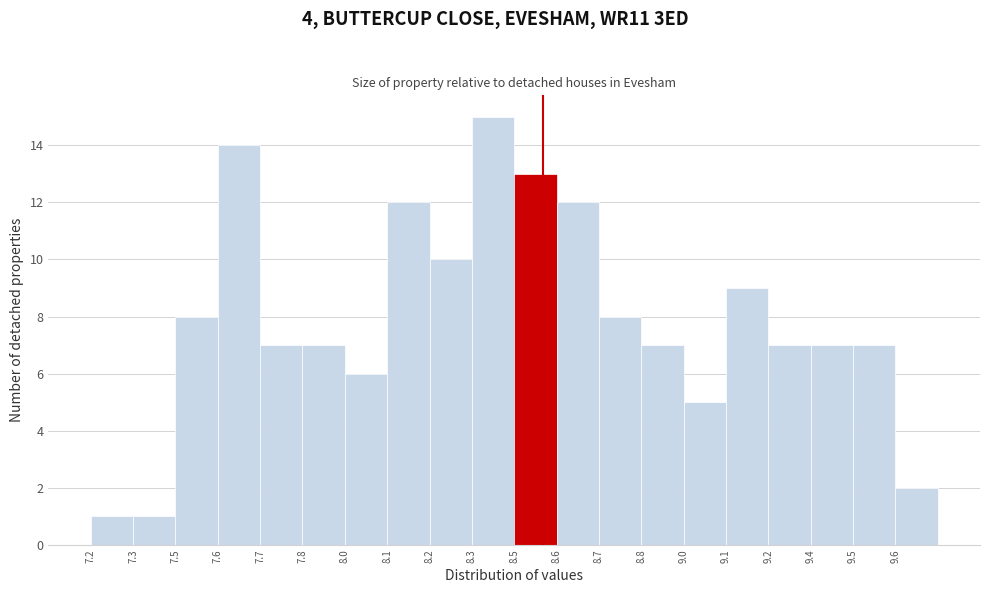

Reading right to left, what are all the values shown in this chart?

9.6=2	9.5=7	9.4=7	9.2=7	9.1=9	9.0=5	8.8=7	8.7=8	8.6=12	8.5=13	8.3=15	8.2=10	8.1=12	8.0=6	7.8=7	7.7=7	7.6=14	7.5=8	7.3=1	7.2=1